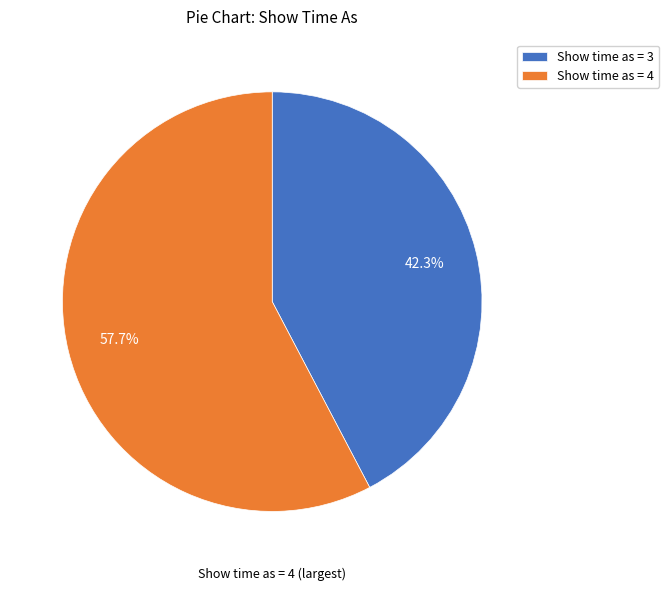

Combined, what portion of the pie is Show time as = 3 and Show time as = 4?

100.0%